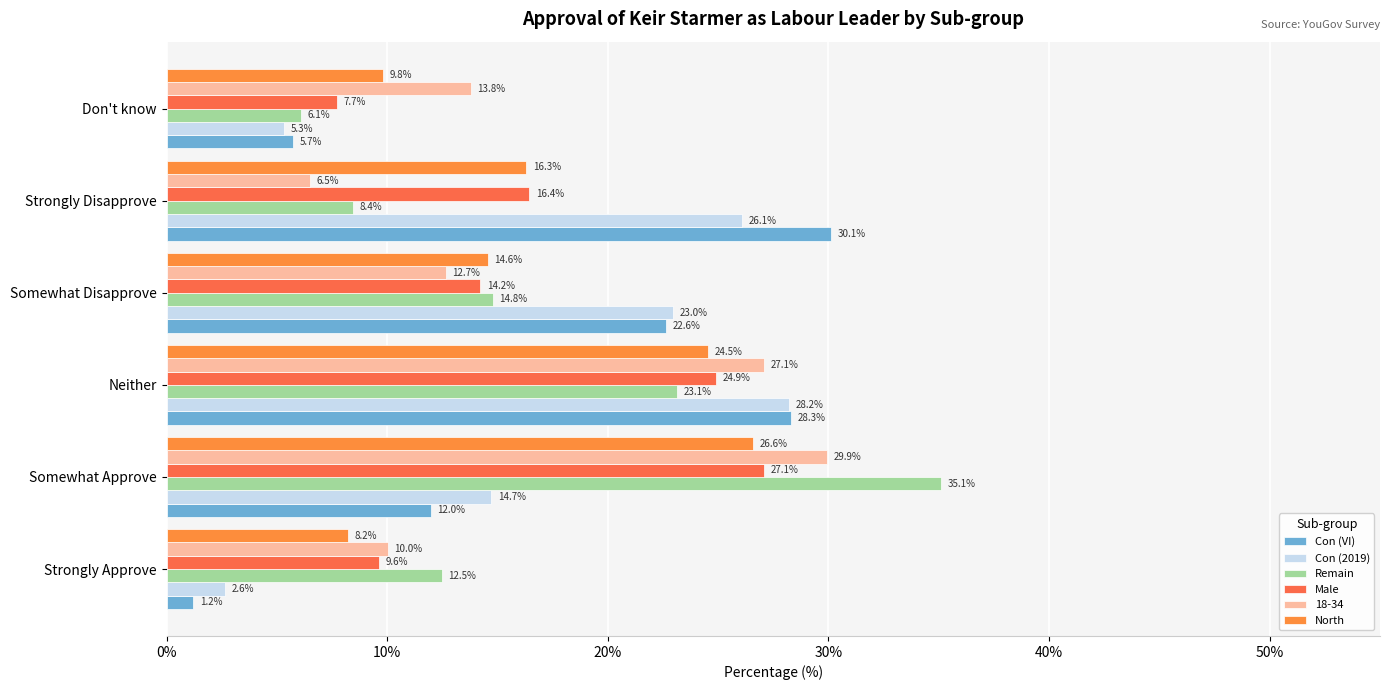

Count the number of data series in this chart.

6